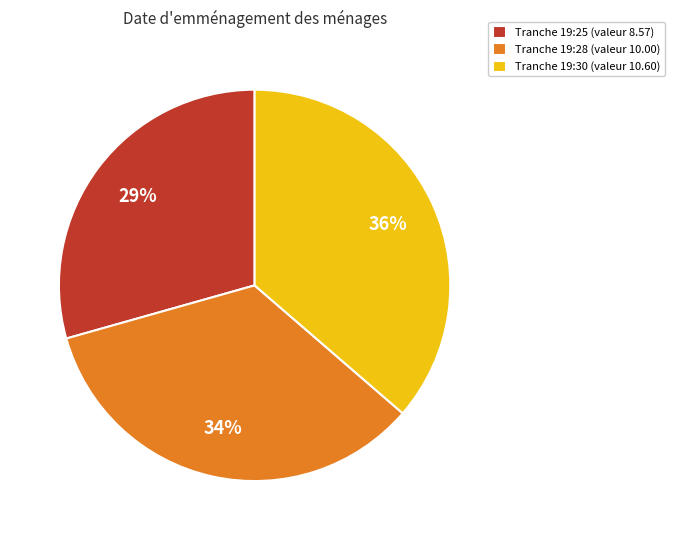

Approximately how many times larger is the value at Tranche 19:30 (valeur 10.60) compared to Tranche 19:28 (valeur 10.00)?

1.1